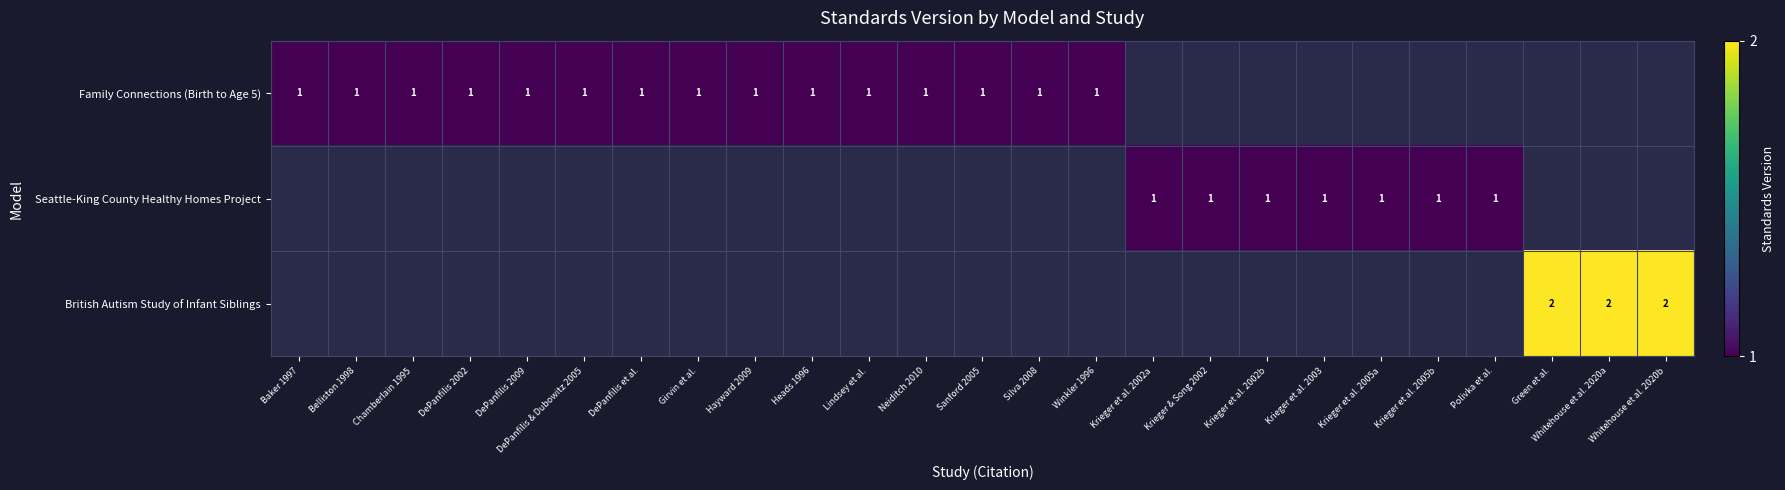

What value does the Family Connections (Birth to Age 5) series have at Lindsey et al.?

1.0